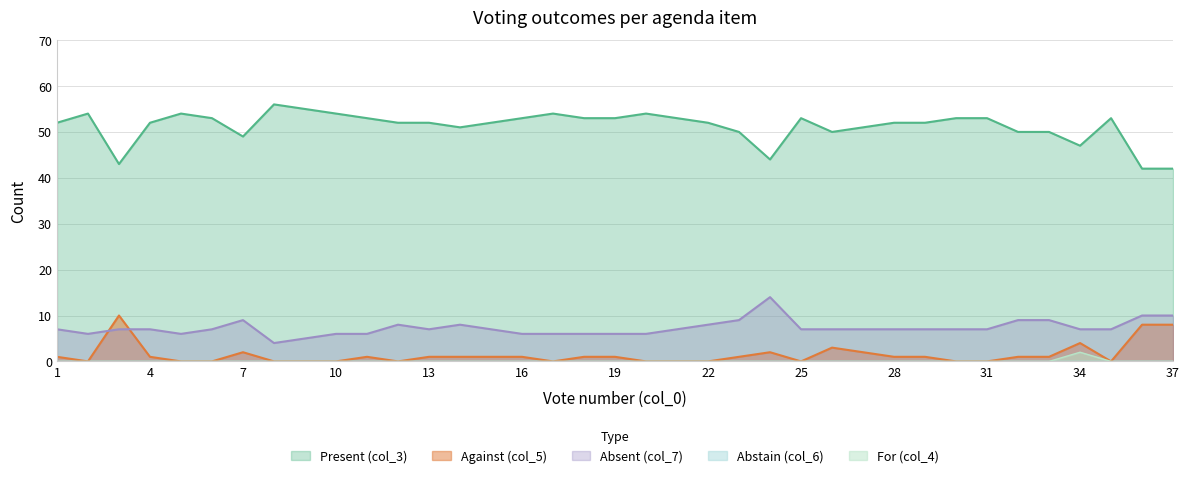

What is the spread (max minus min) of values at 25?

53